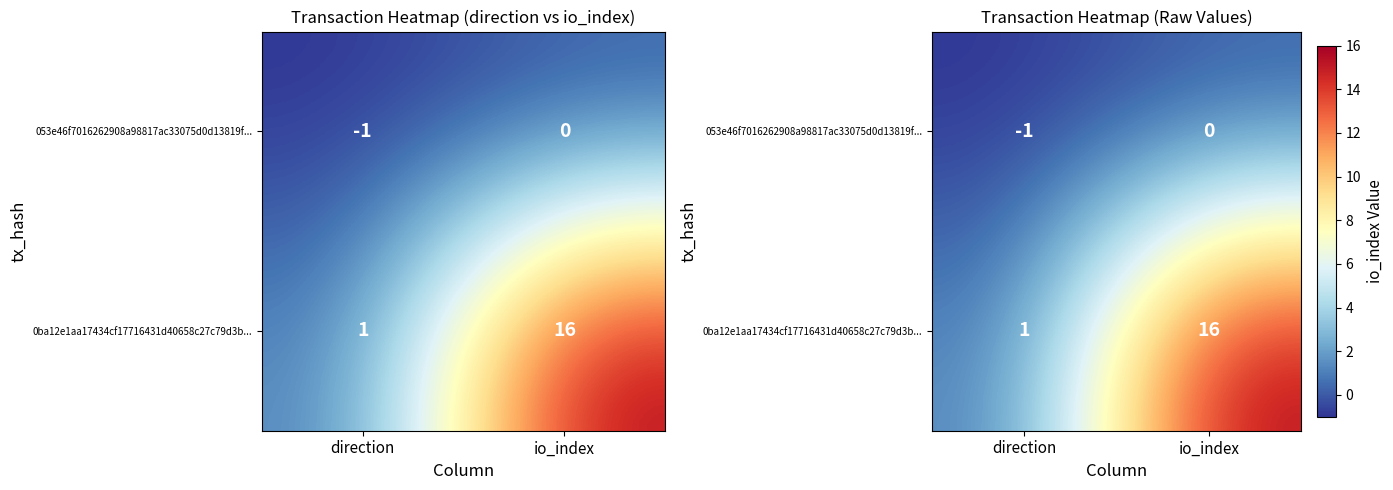

How many 053e46f7016262908a98817ac33075d0d13819f... values are between -1 and 0?

2